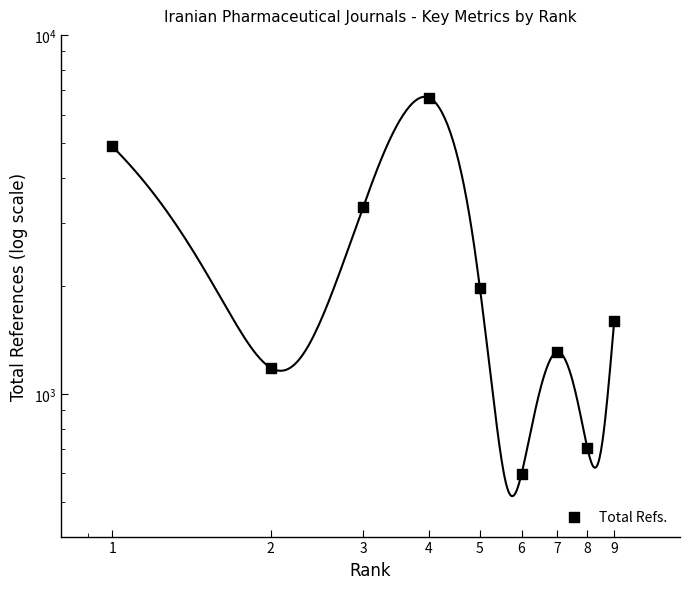

What is the change in value from 2 to 3?

+2133